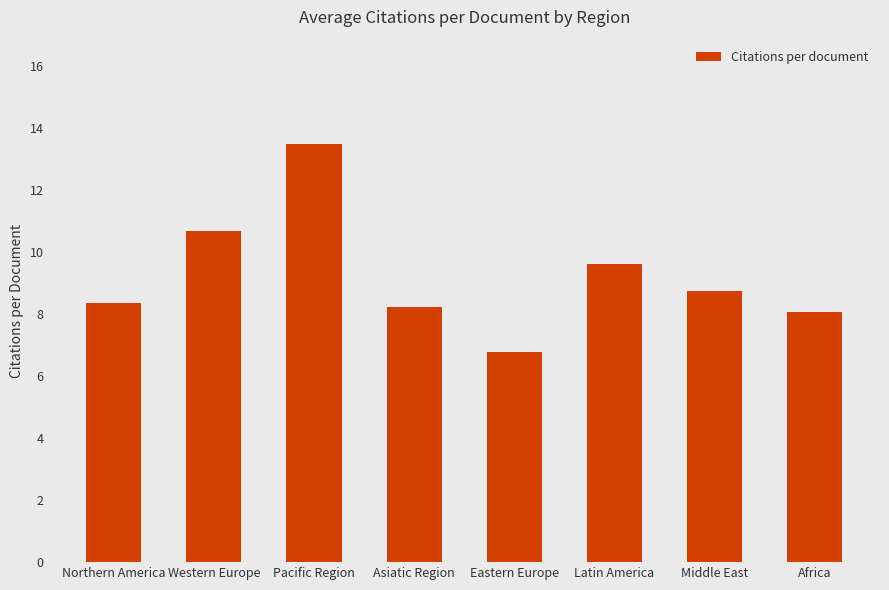

Are the bars grouped side by side (vs. stacked)?

No